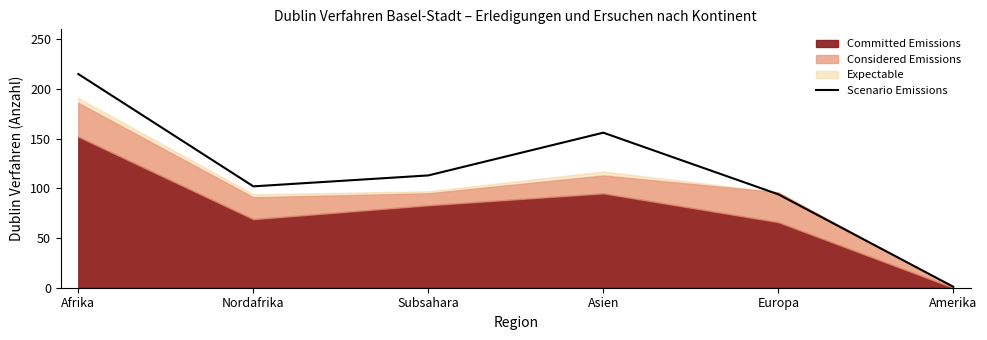

How many interior local peaks (higher than both neighbors) does the data have?

1